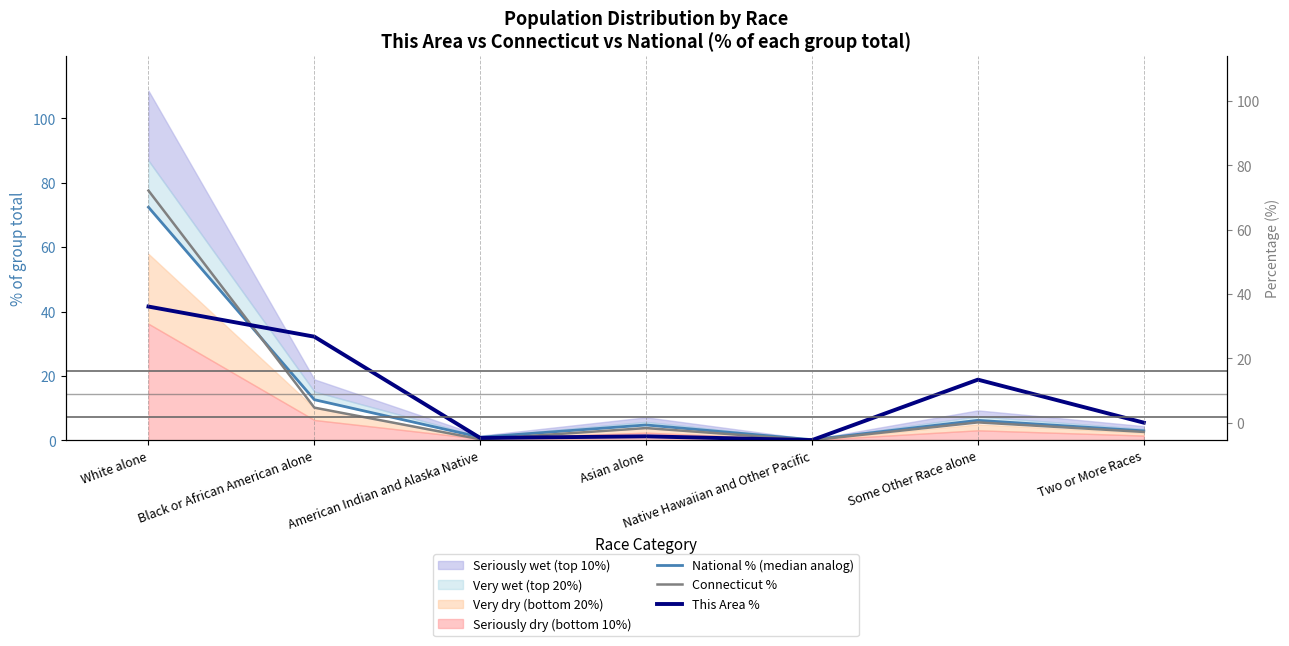

Is the value of Connecticut % at White alone greater than the value of National % (median analog) at Black or African American alone?

Yes